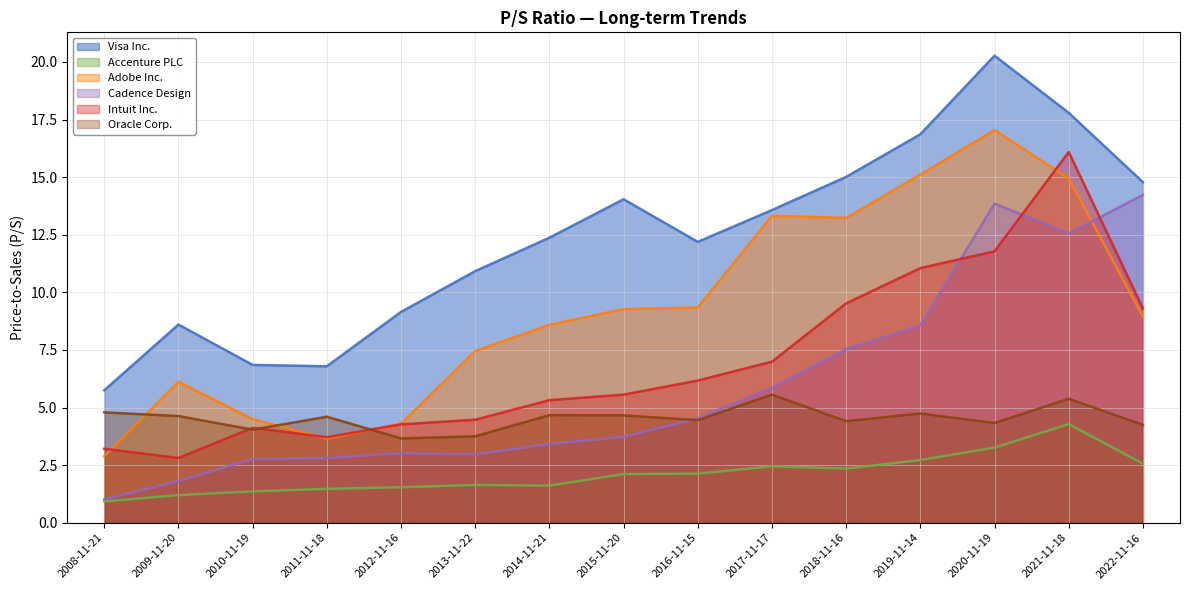

How many data points in Accenture PLC are above 2?

8